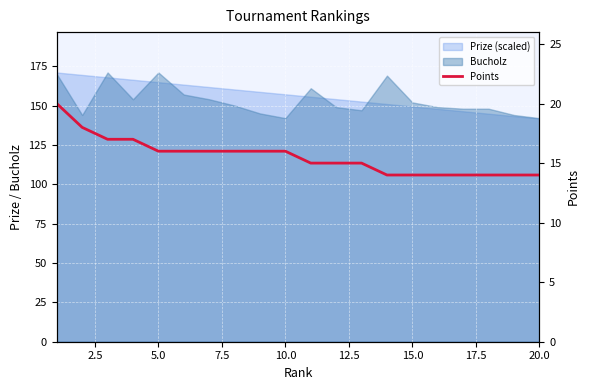

Count the number of categories in the chart.

20